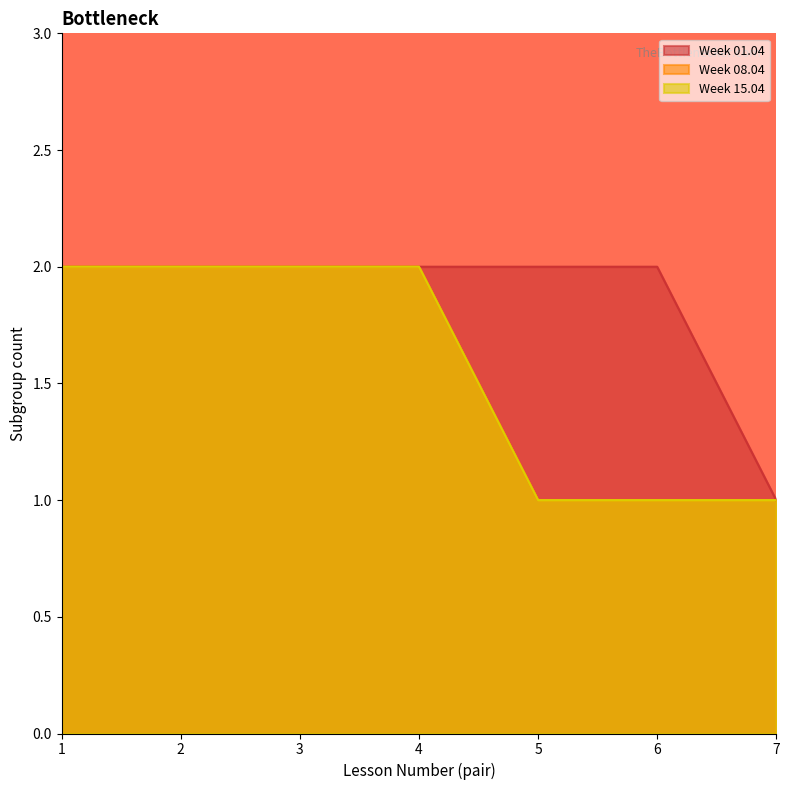

Read the Week 15.04 value at 4.

2